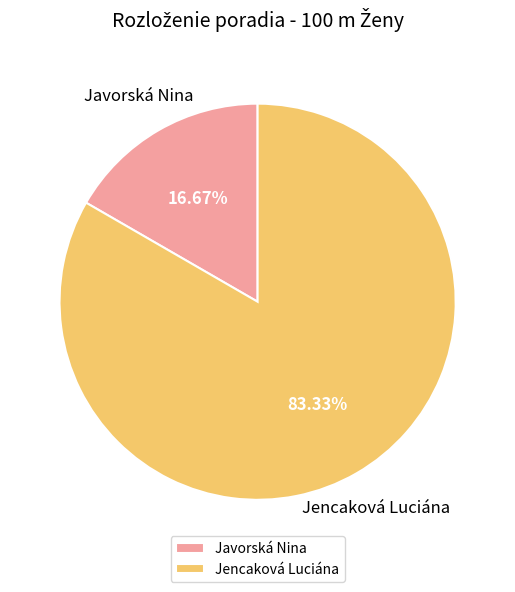

Approximately how many times larger is the value at Jencaková Luciána compared to Javorská Nina?

5.0